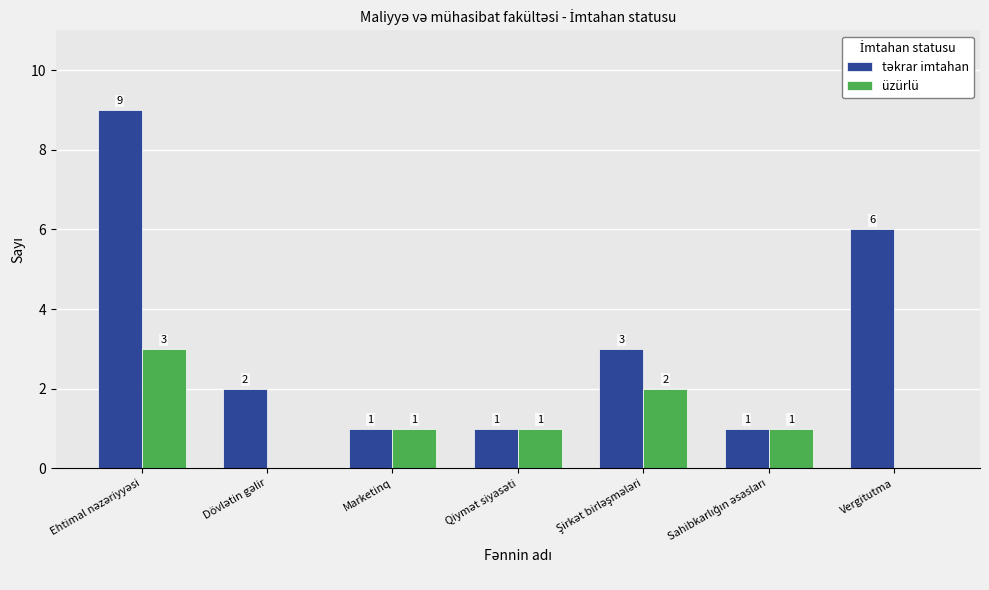

How many distinct data groups are displayed?

2